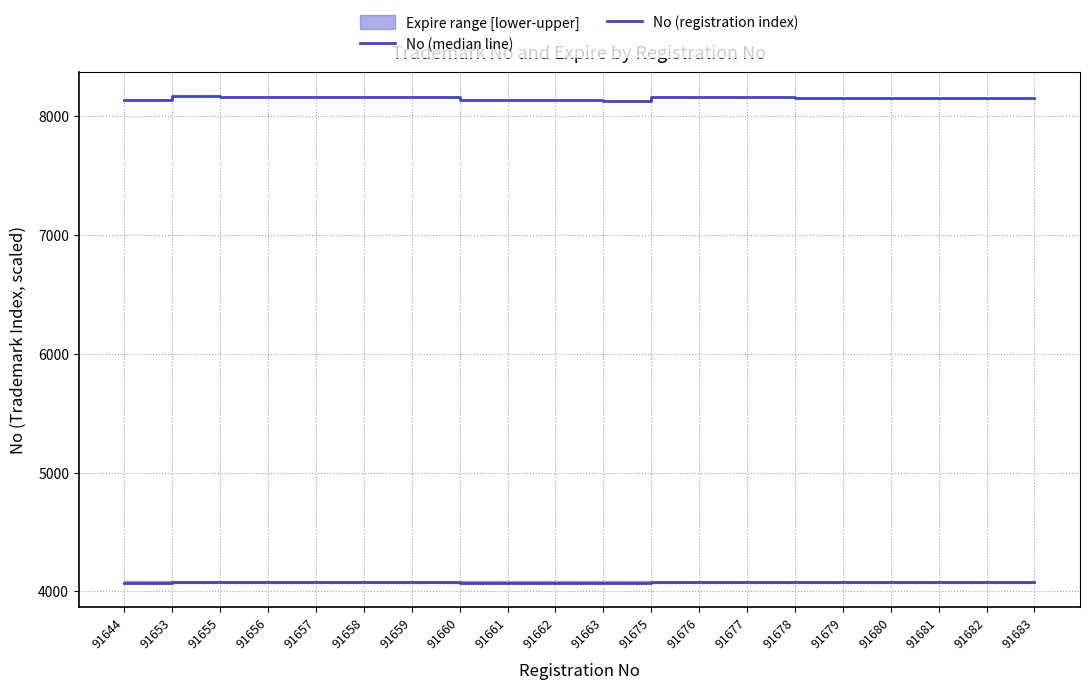

What is the maximum value for No (registration index)?

4079.5